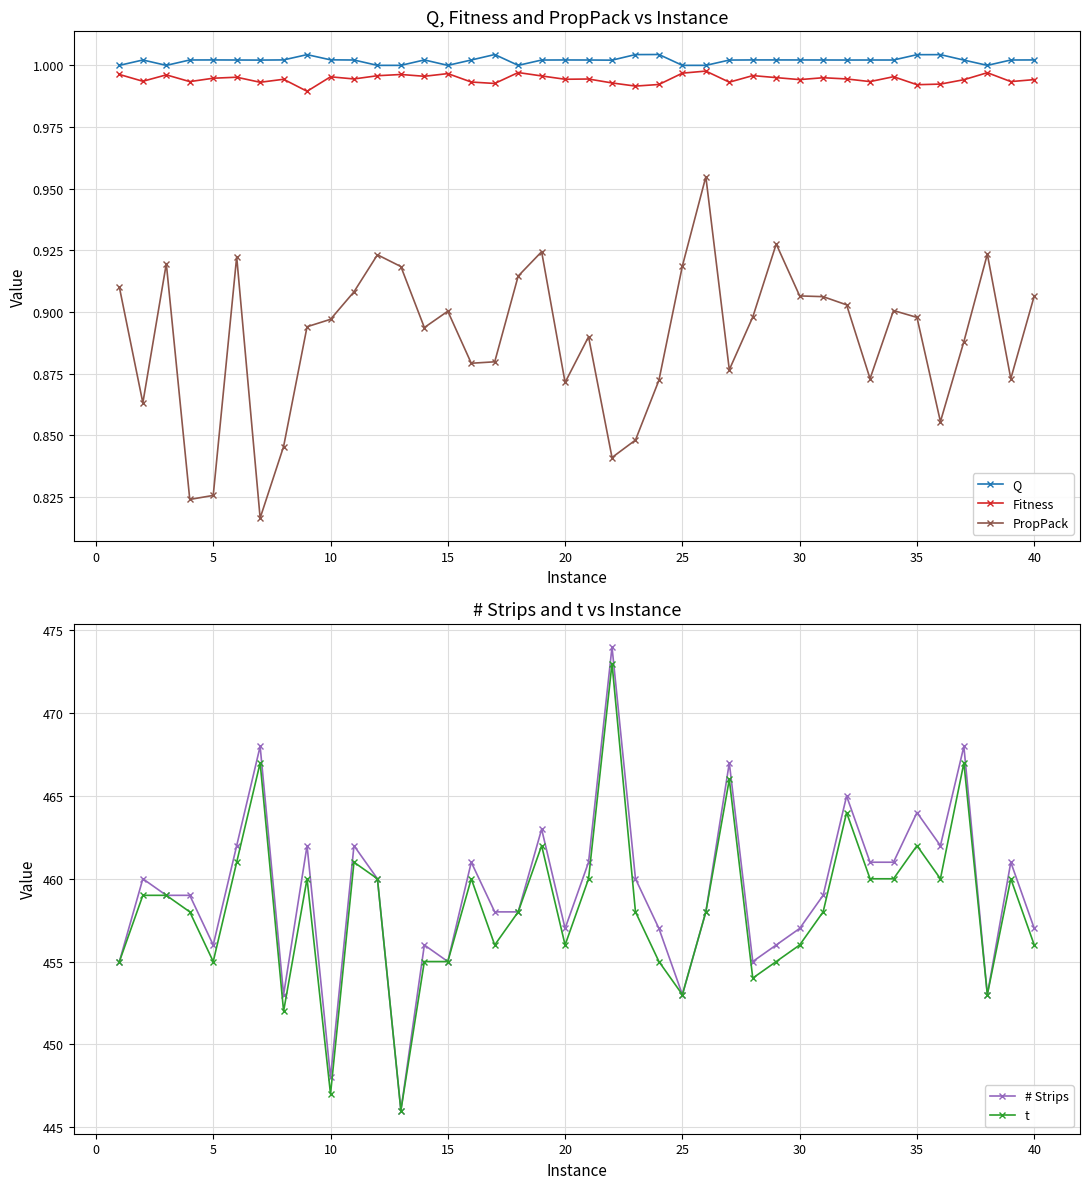

Which series has the widest spread of values?

# Strips